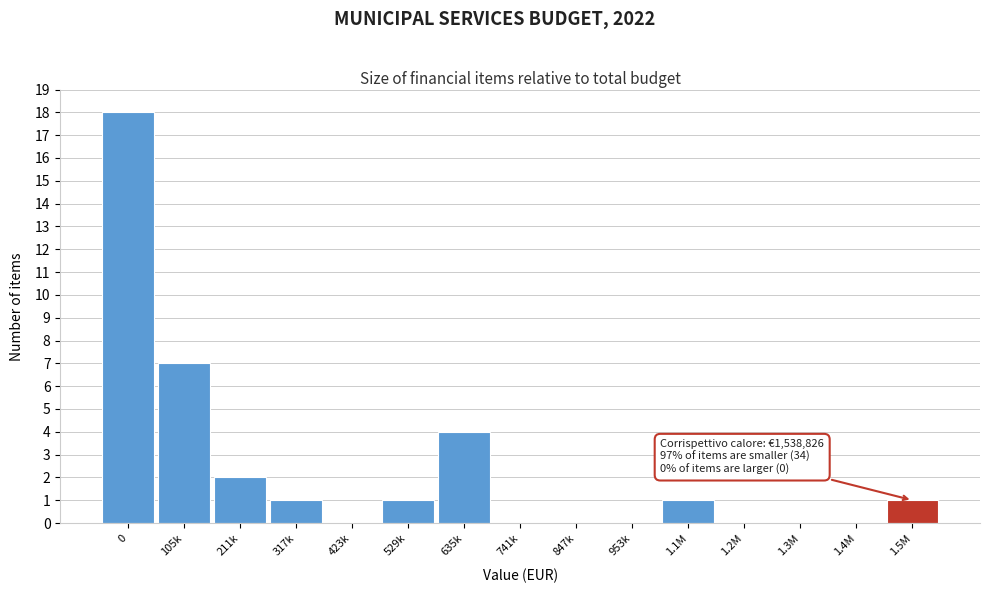

Reading right to left, list all the values displayed in this chart.

1.5M=1	1.4M=0	1.3M=0	1.2M=0	1.1M=1	953k=0	847k=0	741k=0	635k=4	529k=1	423k=0	317k=1	211k=2	105k=7	0=18